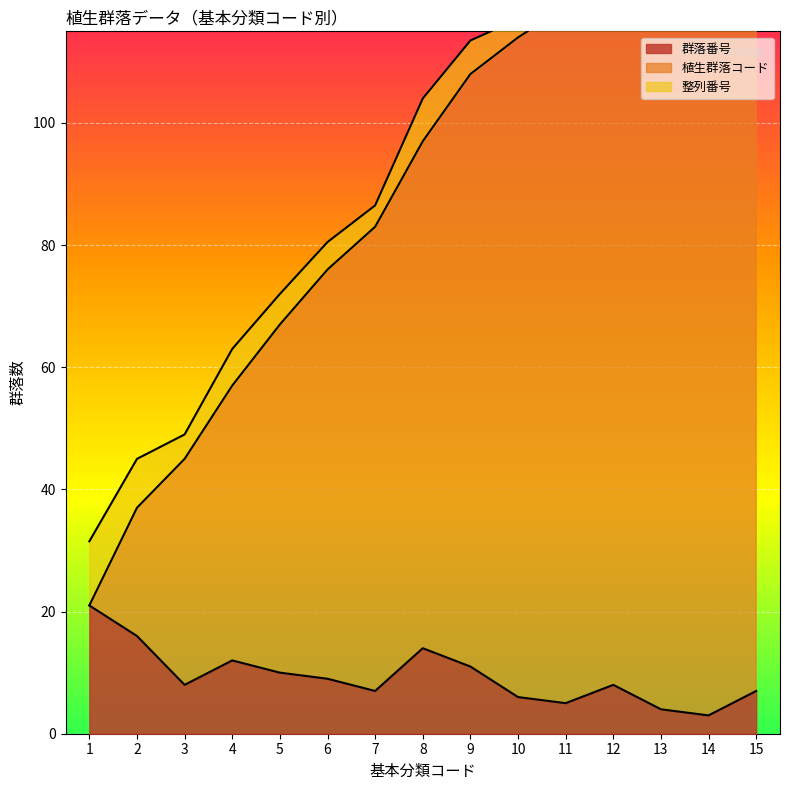

Is it true that 群落番号 equals 9 at 6?

True